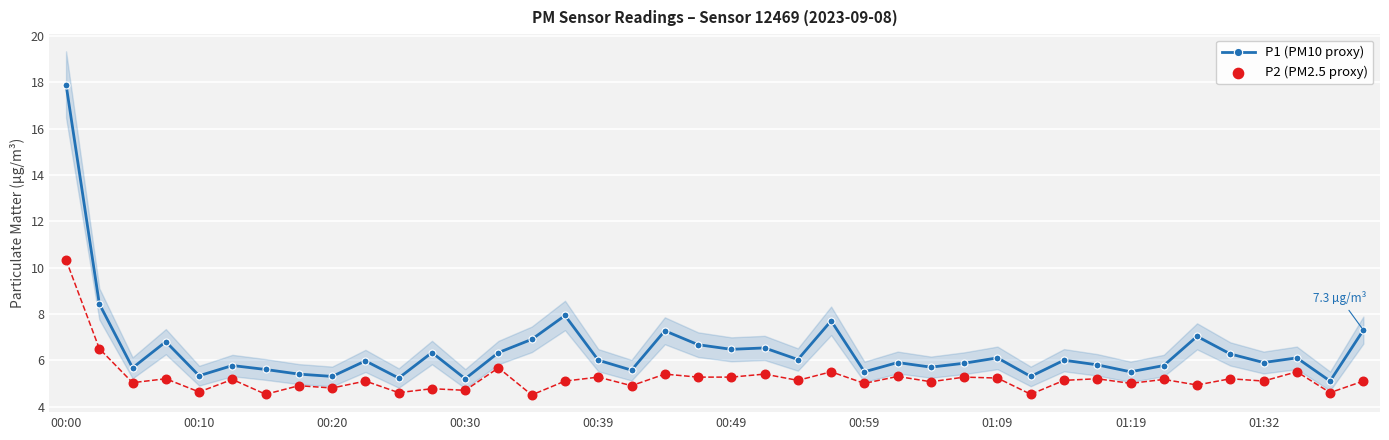

At how many categories does at least one series exceed 15?

1